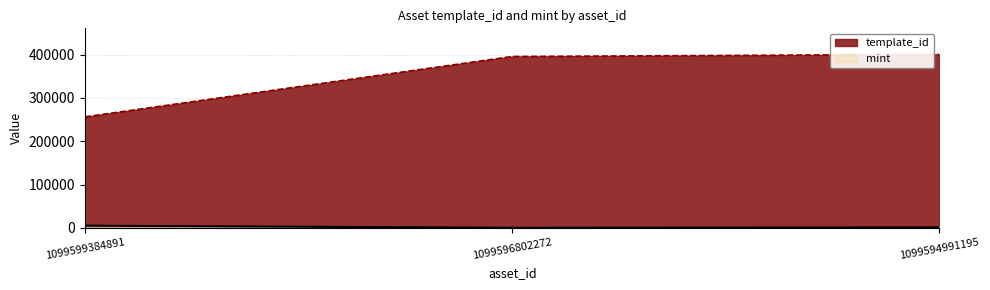

At how many categories does at least one series exceed 307432?

2